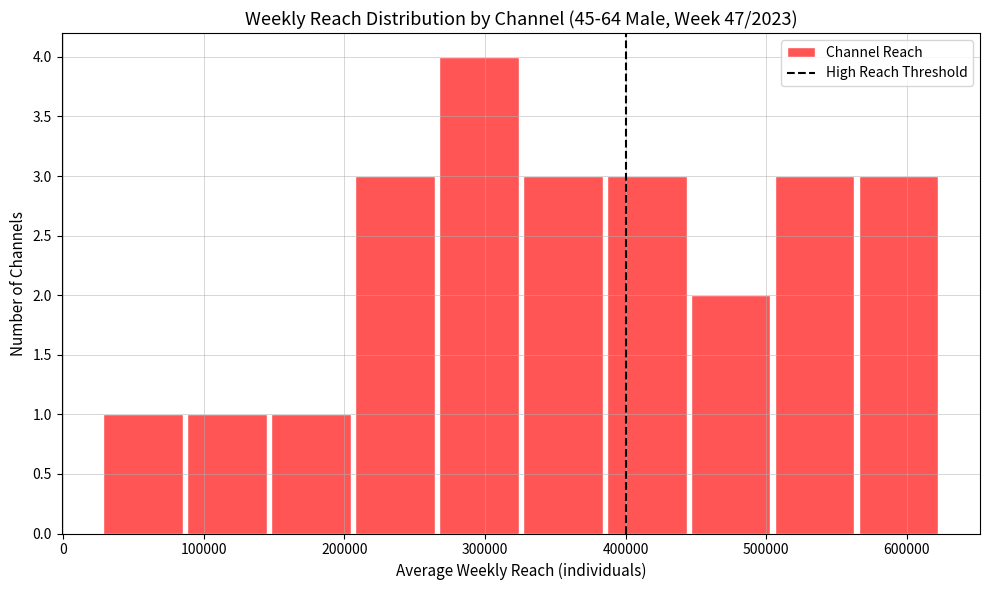

How tall is the bar that spans 210000 to 270000 on the x-axis? Neither the bar edges nor the heights are printed on the chart, so give them approximately, as read against the axes.

3